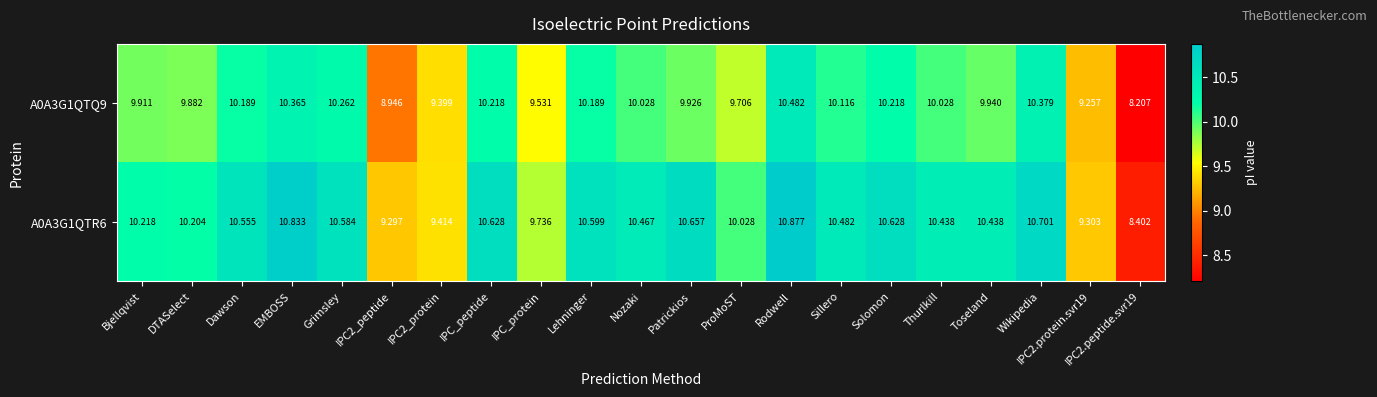

What is the maximum value shown in the chart?

10.9